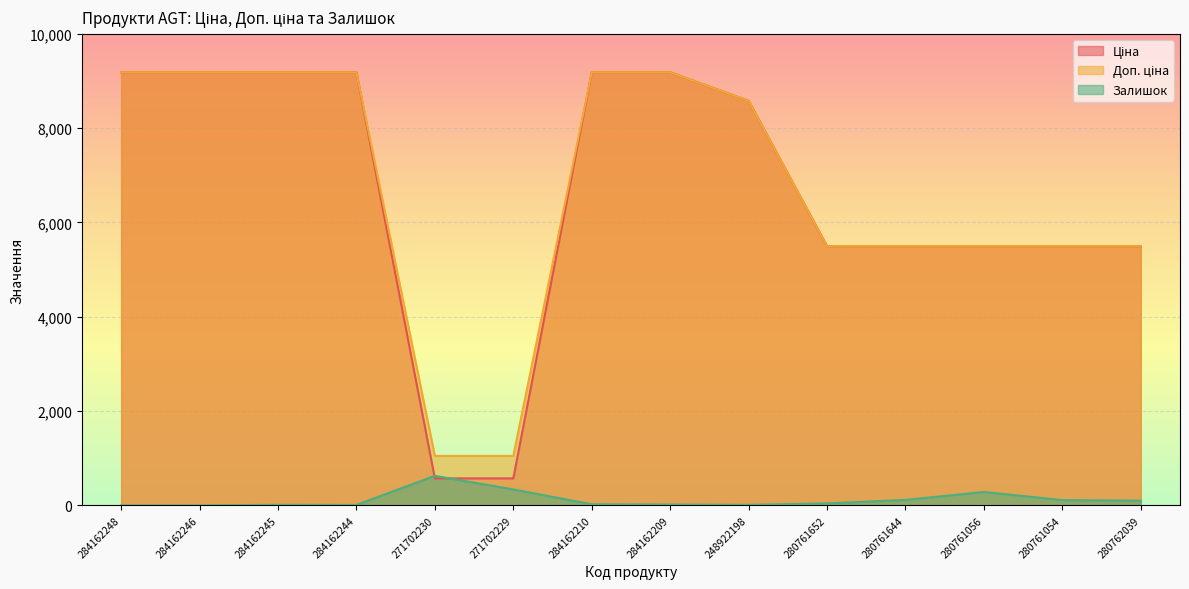

How many values in the Доп. ціна series are below 8581?

7